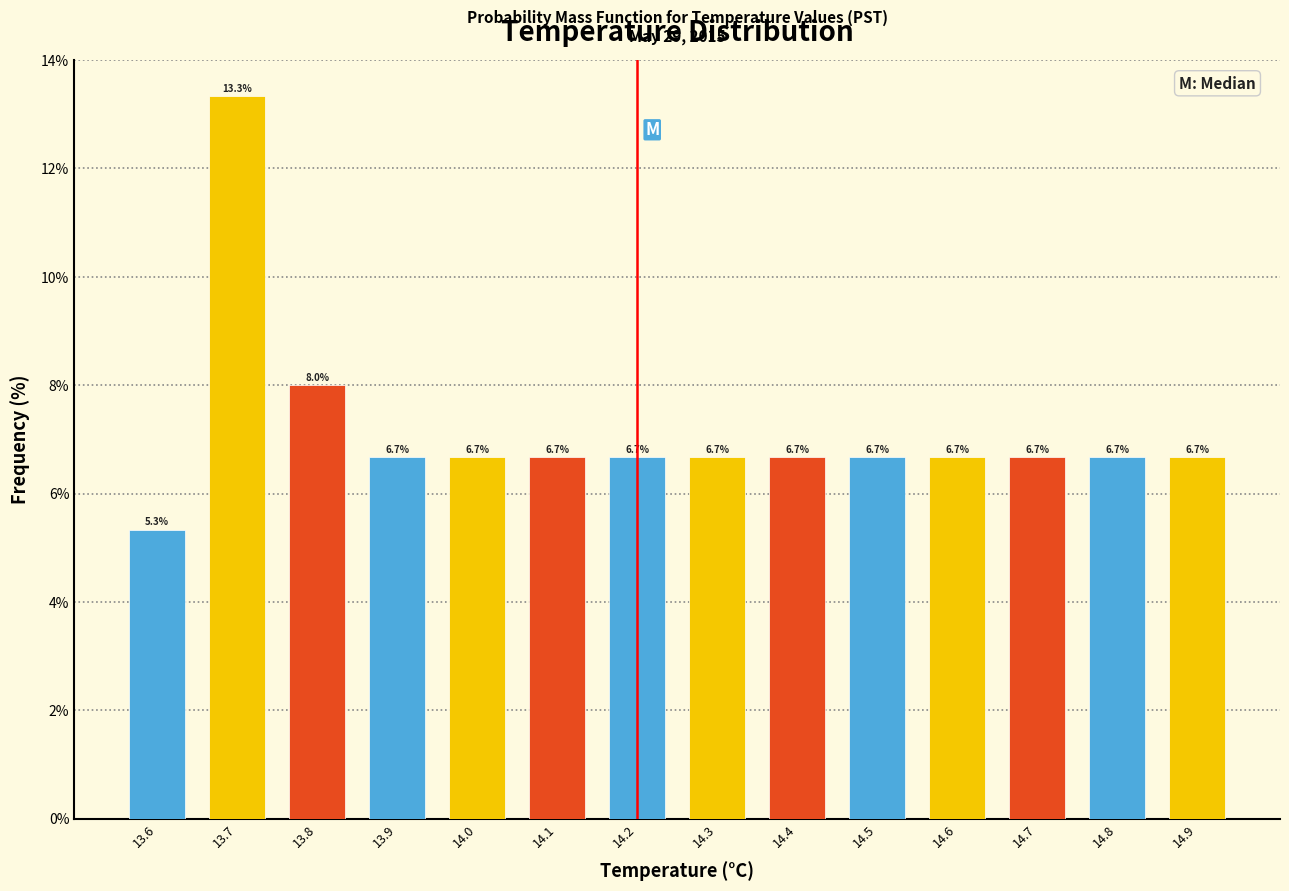

Reading left to right, list every bar in this chart as the range it spans on the x-axis followed by its height.

13.55 to 13.65: 5.3
13.65 to 13.75: 13.3
13.75 to 13.85: 8.0
13.85 to 13.95: 6.7
13.95 to 14.05: 6.7
14.05 to 14.15: 6.7
14.15 to 14.25: 6.7
14.25 to 14.35: 6.7
14.35 to 14.45: 6.7
14.45 to 14.55: 6.7
14.55 to 14.65: 6.7
14.65 to 14.75: 6.7
14.75 to 14.85: 6.7
14.85 to 14.95: 6.7